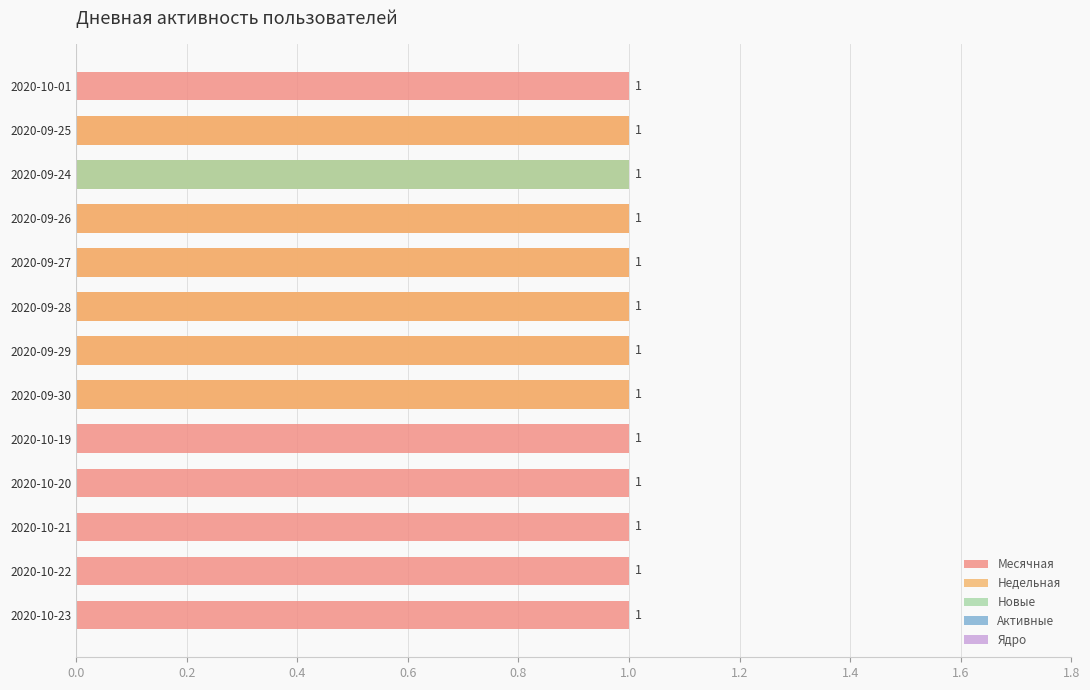

Is it true that Месячная equals 0.4 at 0.0?

False